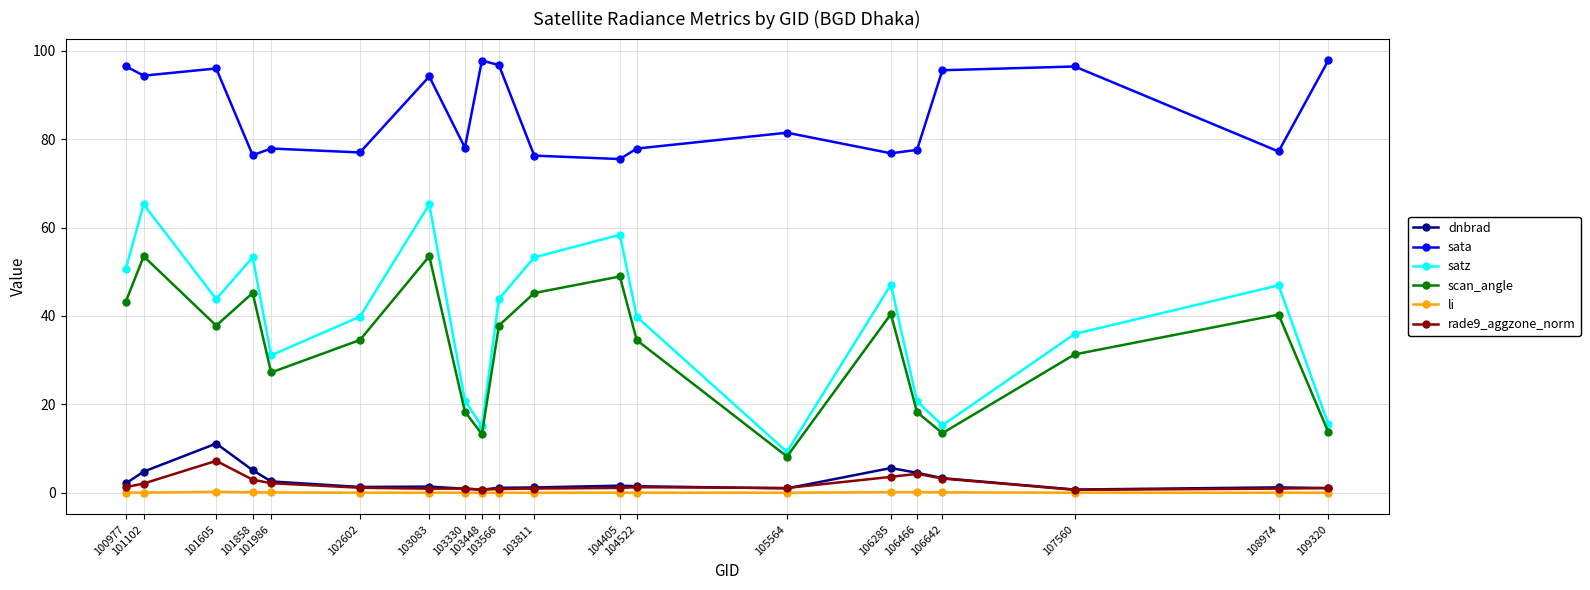

What is the difference between the scan_angle values at 101986 and 100977?

16.0